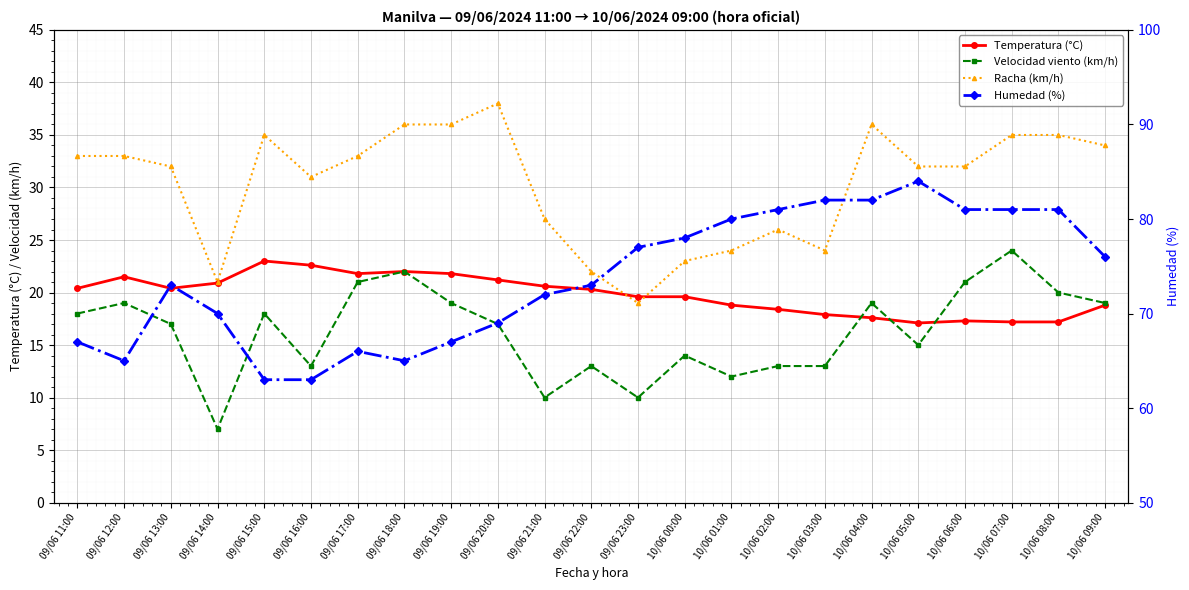

True or false: Racha (km/h) has more than 0 points higher than both neighbors.

True